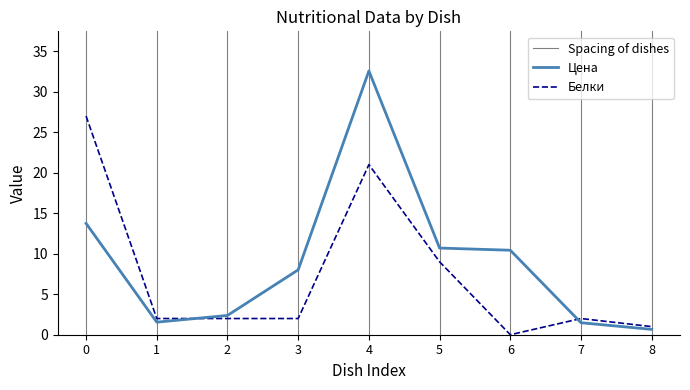

What is the greatest value displayed?

32.6